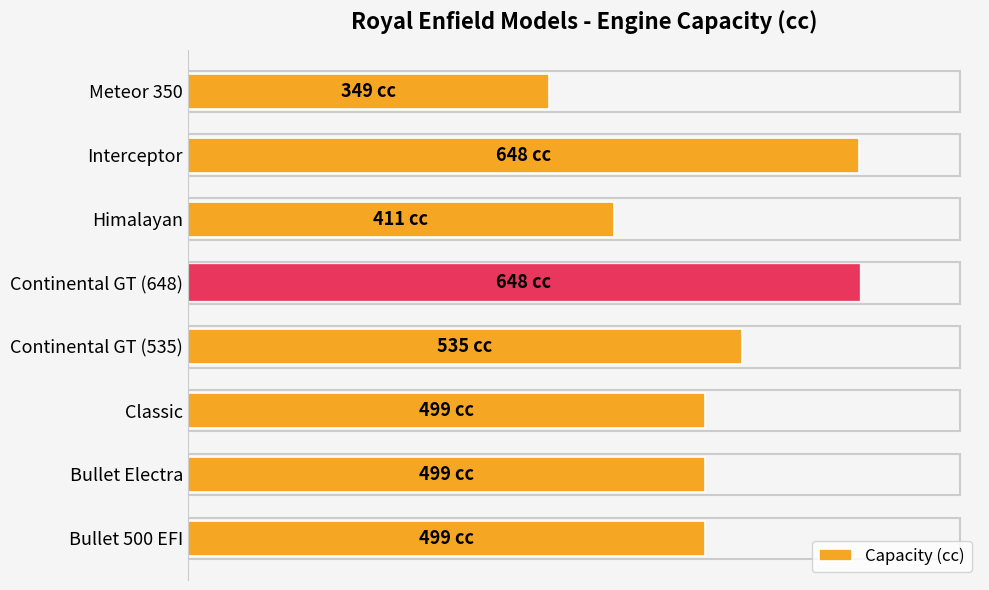

Does the chart contain any negative values?

No